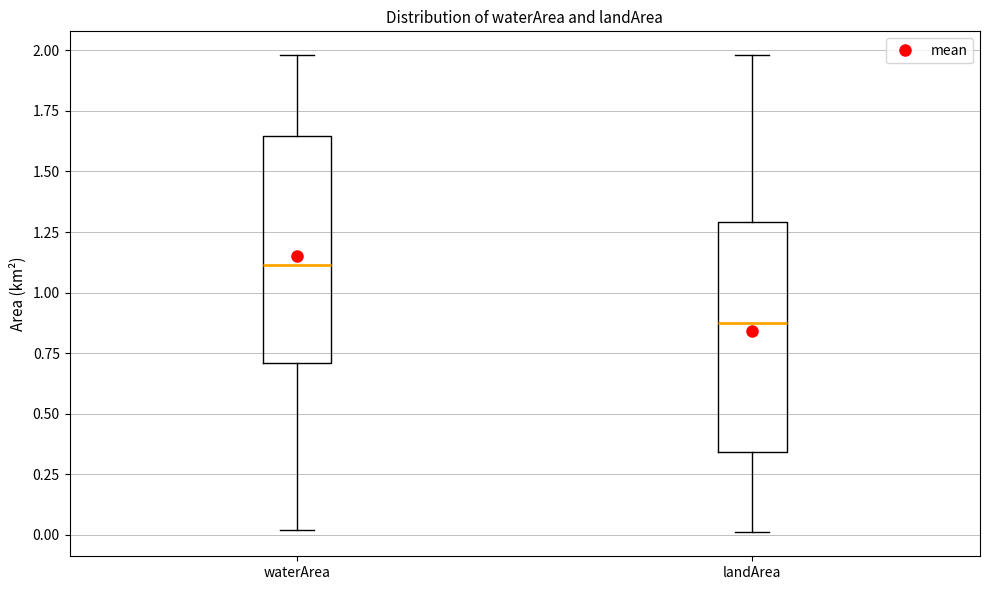

Where is the lower edge of the box for landArea on the y-axis? The values are not printed on the chart, so give them approximately, as read against the axis.

0.35